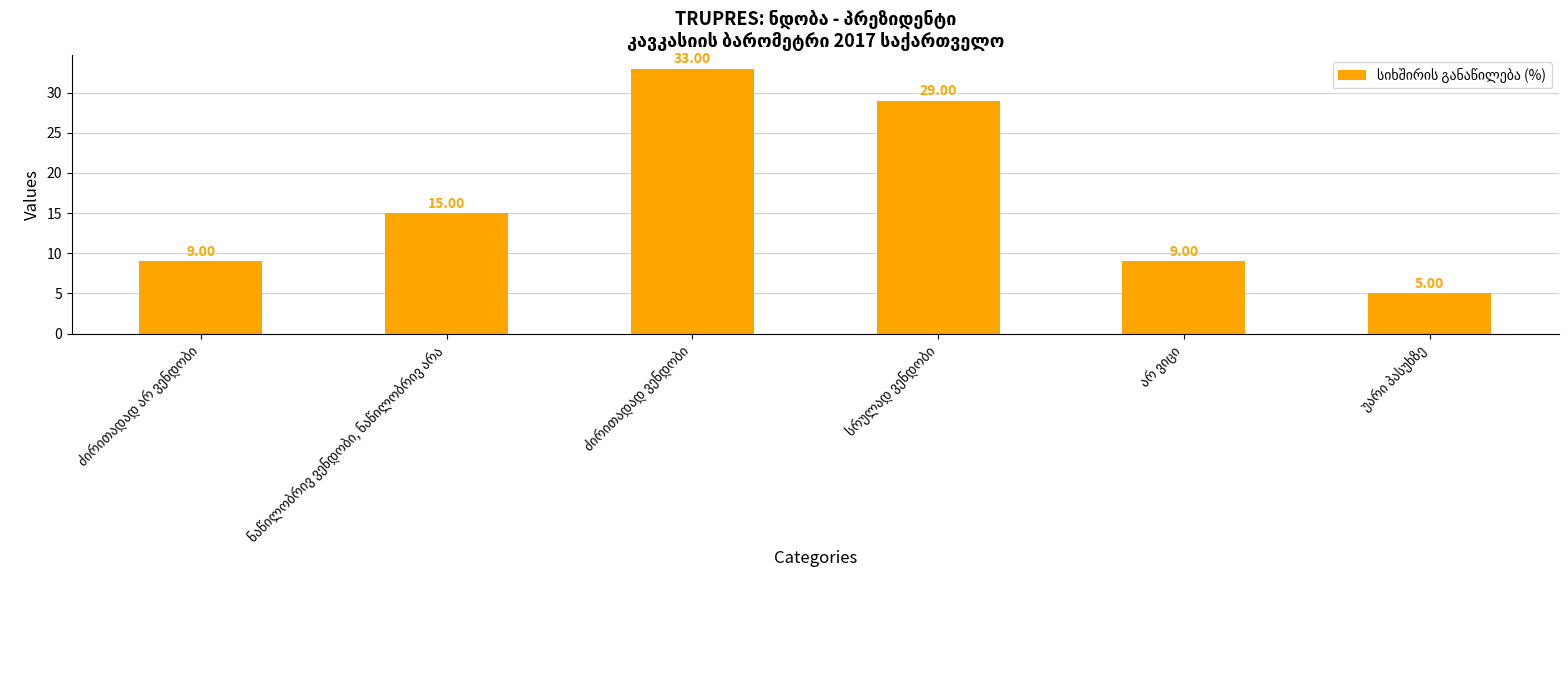

What is the difference between the second highest and minimum values?

24